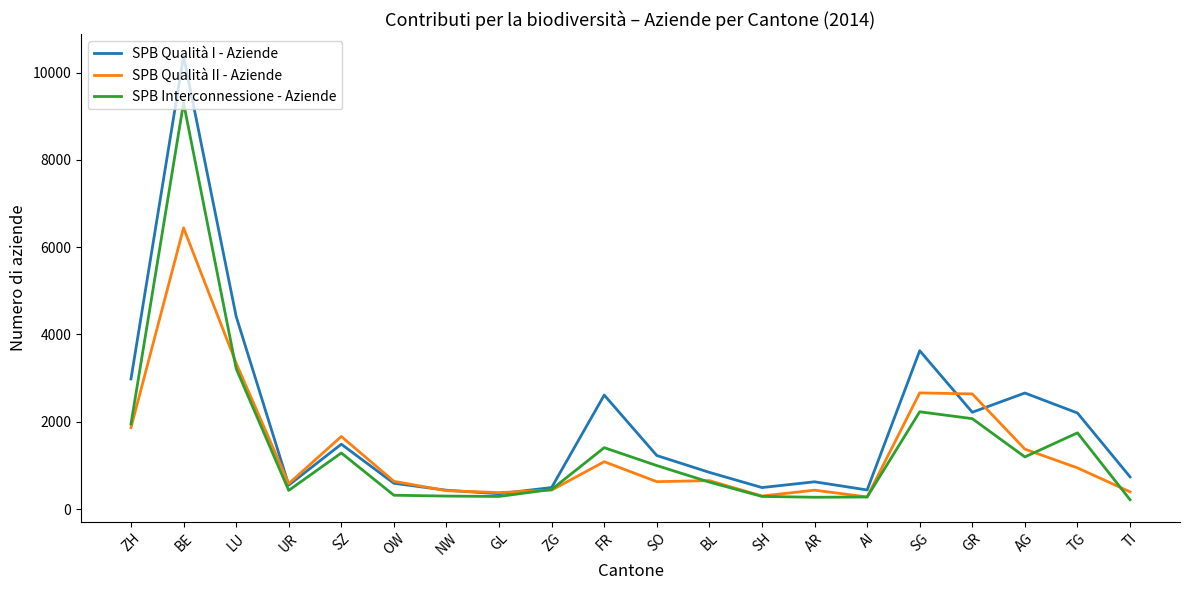

Which series has the largest total across all categories?

SPB Qualità I - Aziende